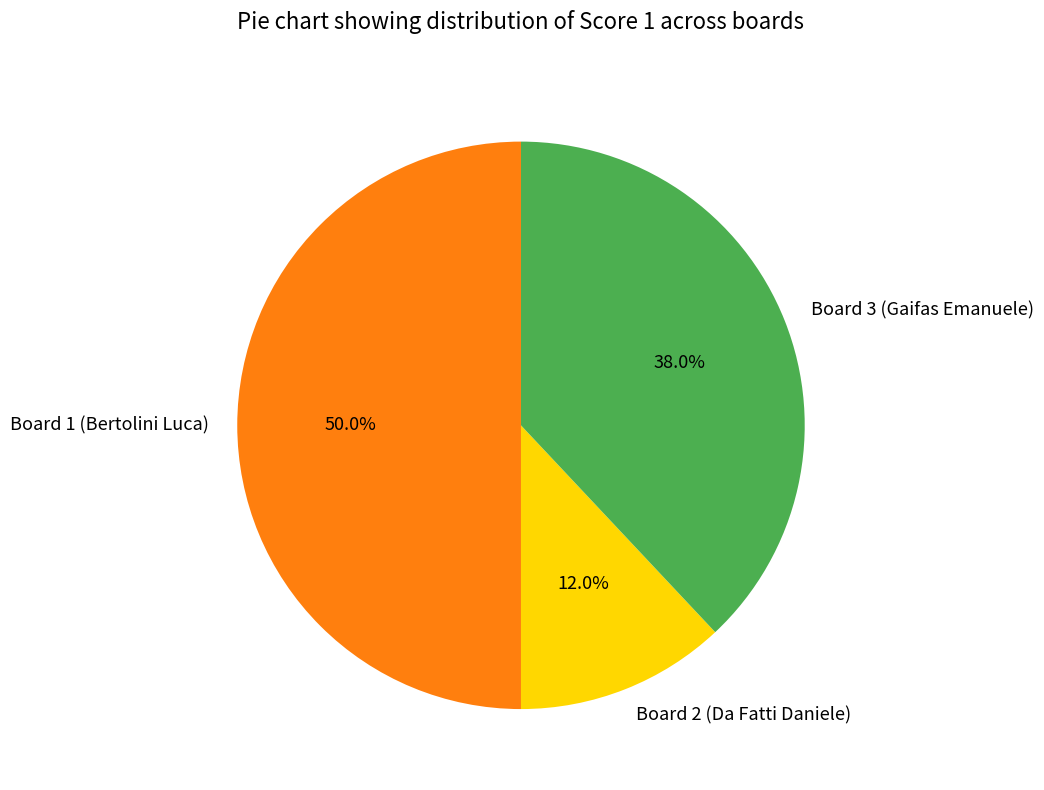

Rank the categories by value from lowest to highest.

Board 2 (Da Fatti Daniele), Board 3 (Gaifas Emanuele), Board 1 (Bertolini Luca)